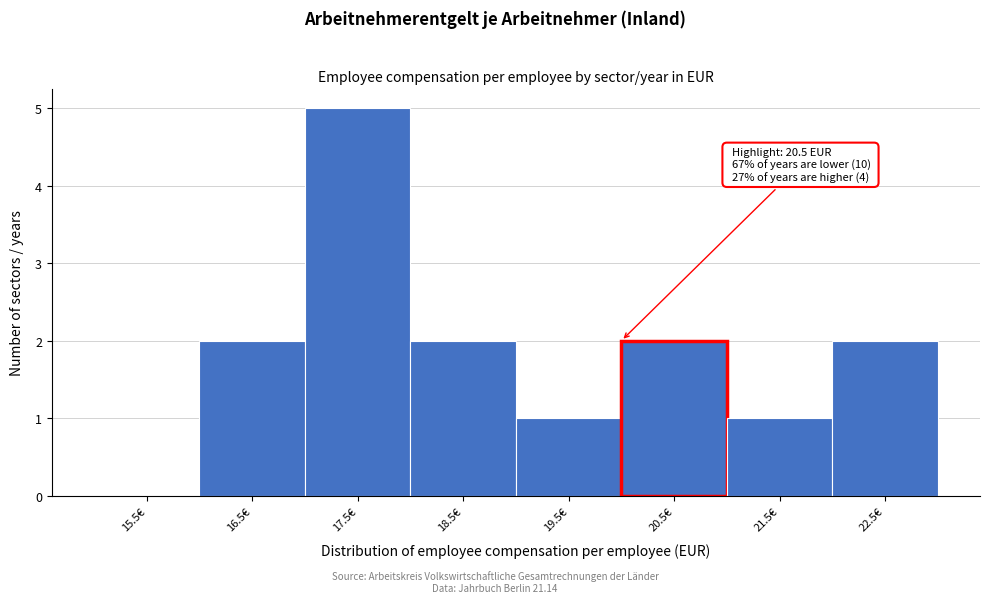

Reading right to left, transcribe all the data shown in this chart.

22.5€=2	21.5€=1	20.5€=2	19.5€=1	18.5€=2	17.5€=5	16.5€=2	15.5€=0